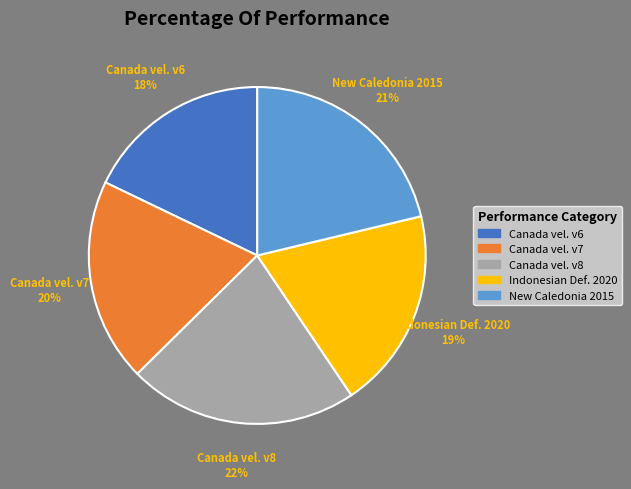

Does any single category account for the majority?

No